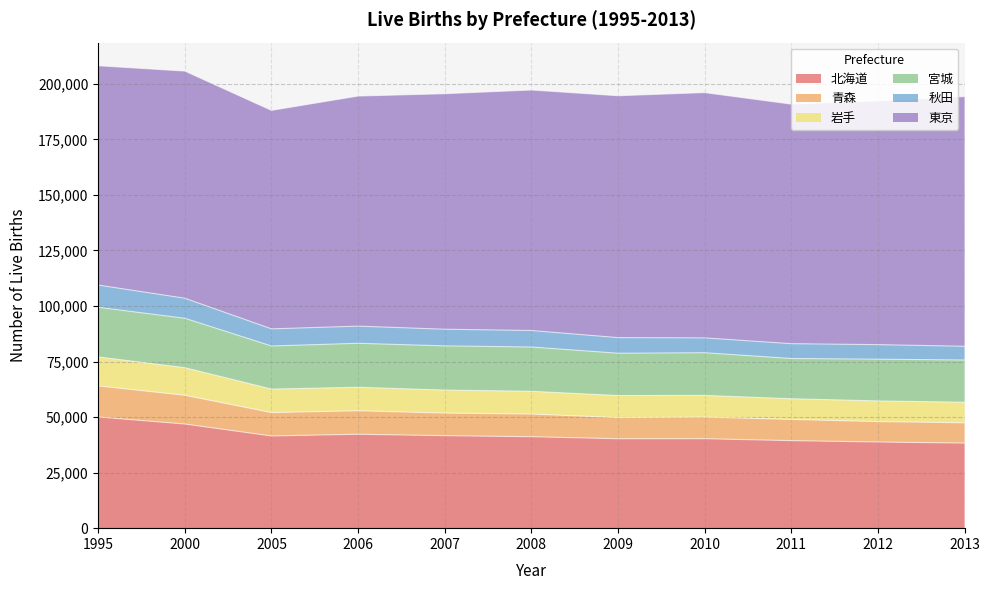

At which category does the chart reach its peak across all series?

1995